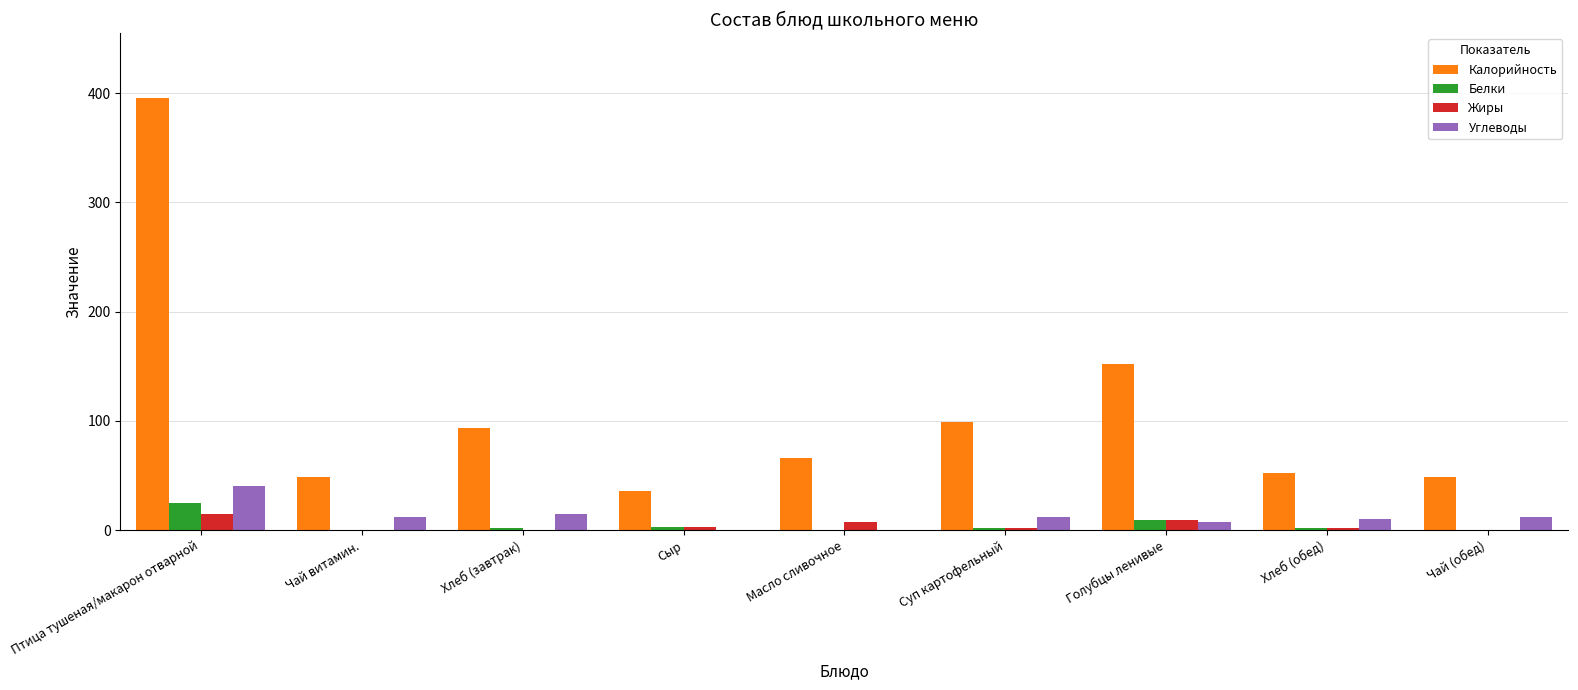

Count the number of categories in the chart.

9